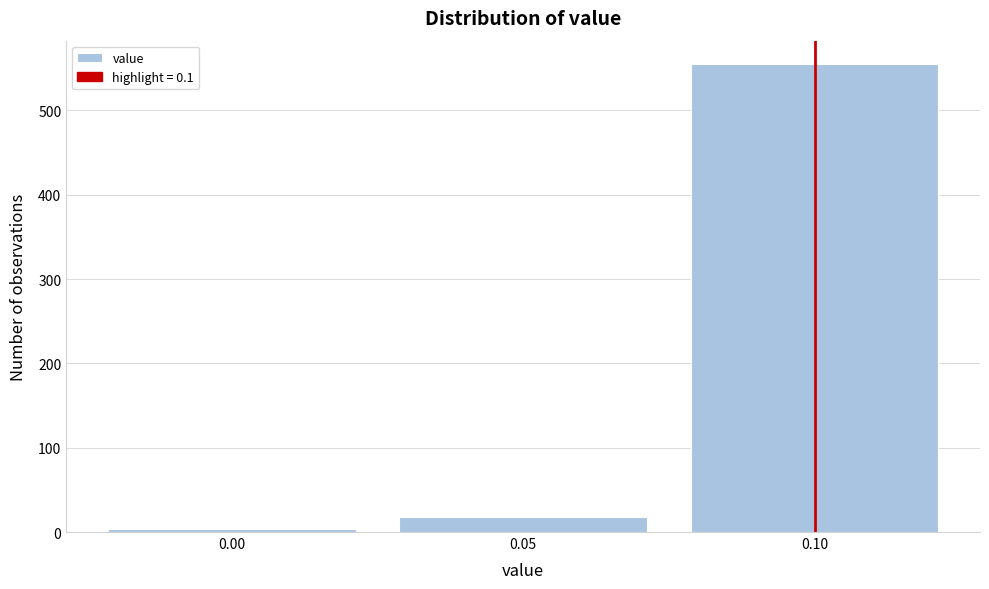

Reading left to right, list every bar in this chart as the range it spans on the x-axis followed by its height. The values are not printed on the chart, so give them approximately, as read against the axis.

-0.025 to 0.025: under 10
0.025 to 0.075: 20
0.075 to 0.125: 560